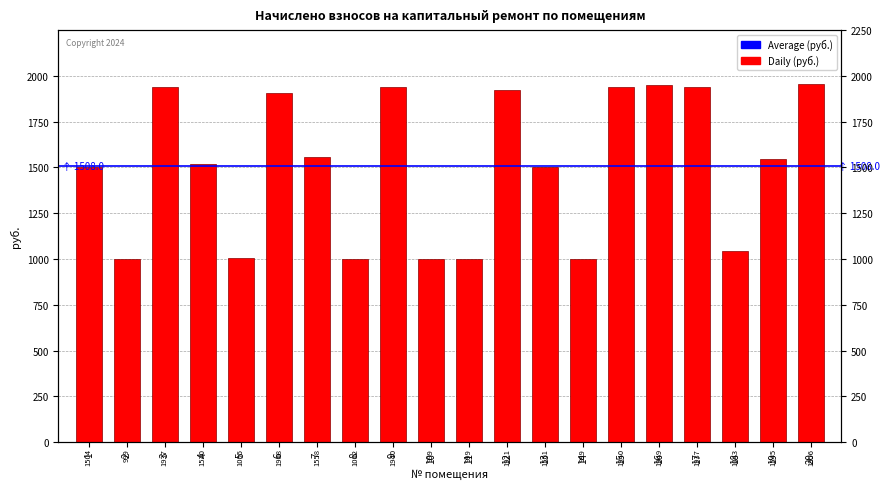

True or false: the data shows 2526.6 at 13.

False